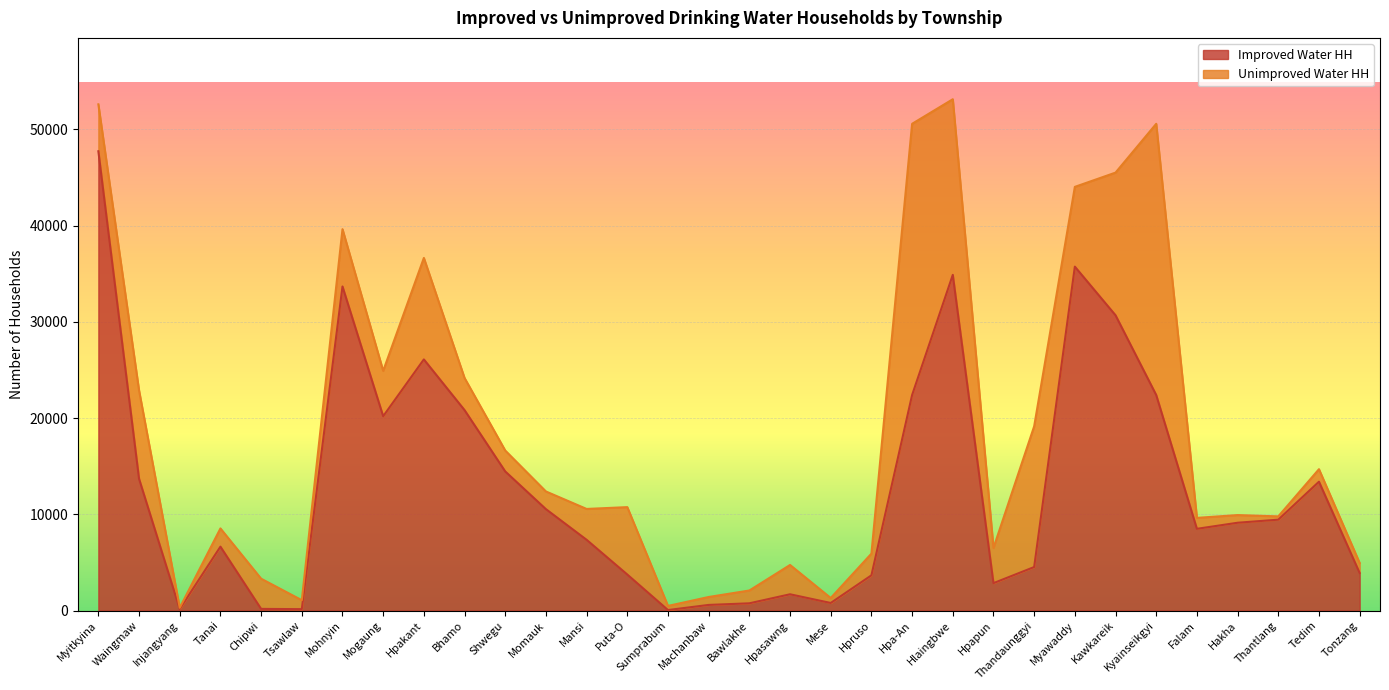

What is the ratio of the value at Hakha to the value at Waingmaw?

0.7